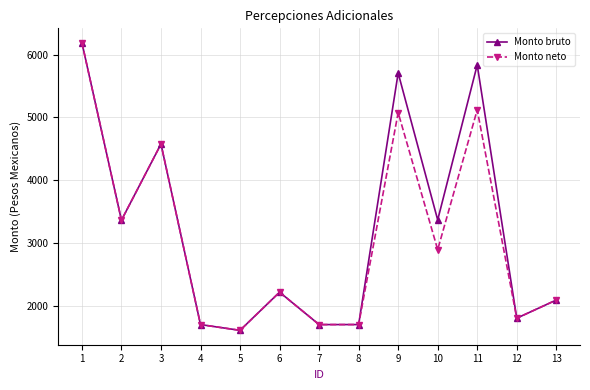

How many interior local peaks does the Monto bruto series have?

4